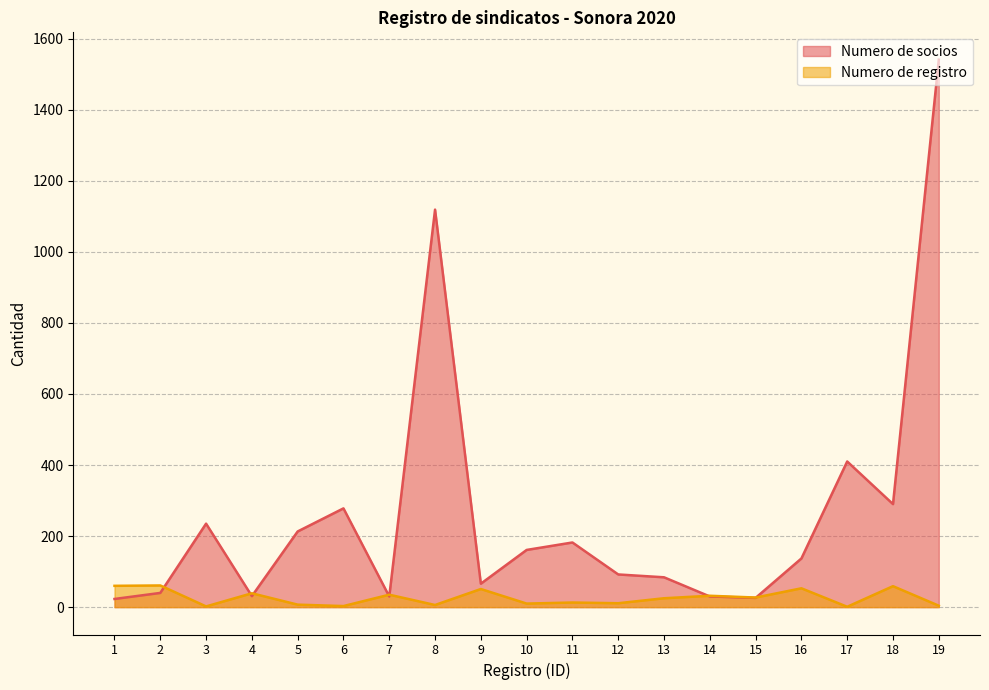

What is the spread (max minus min) of values at 12?

81